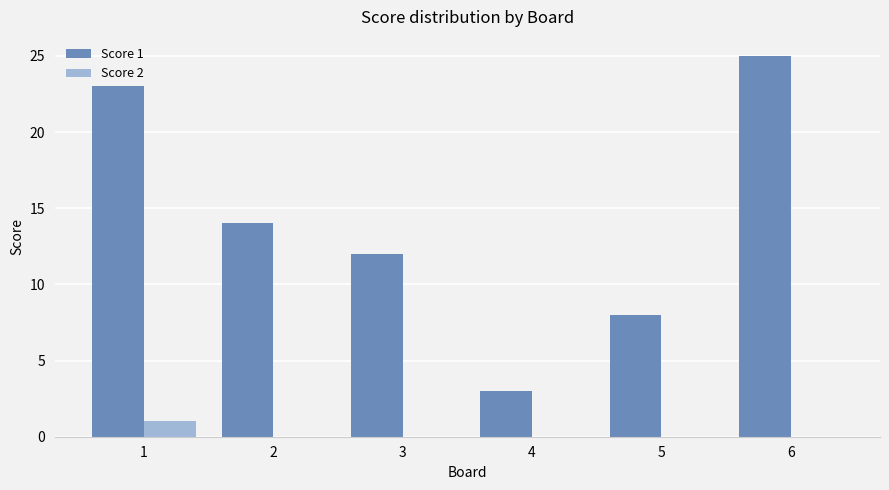

True or false: Score 2 has a value of 0 at 3.

True